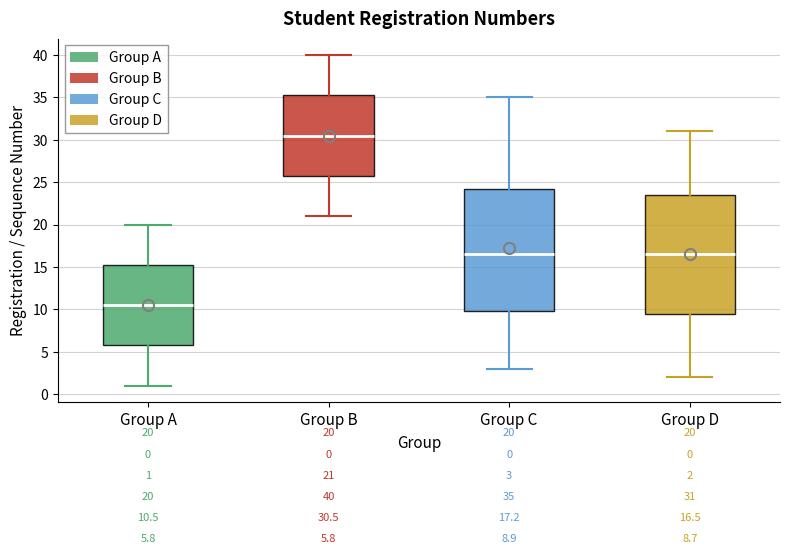

Which box has the highest median line?

Group B